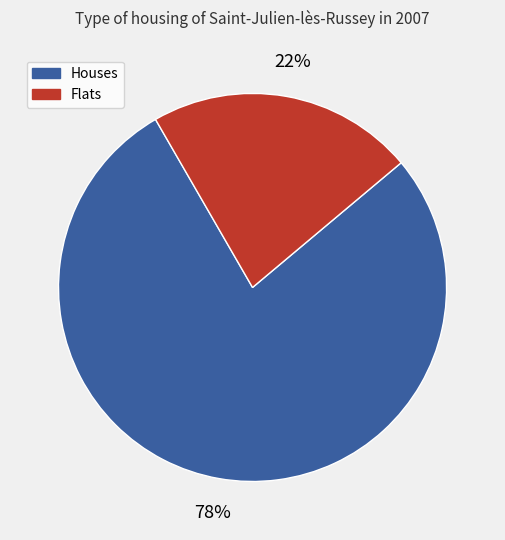

Is there any slice that represents more than half of the pie?

Yes